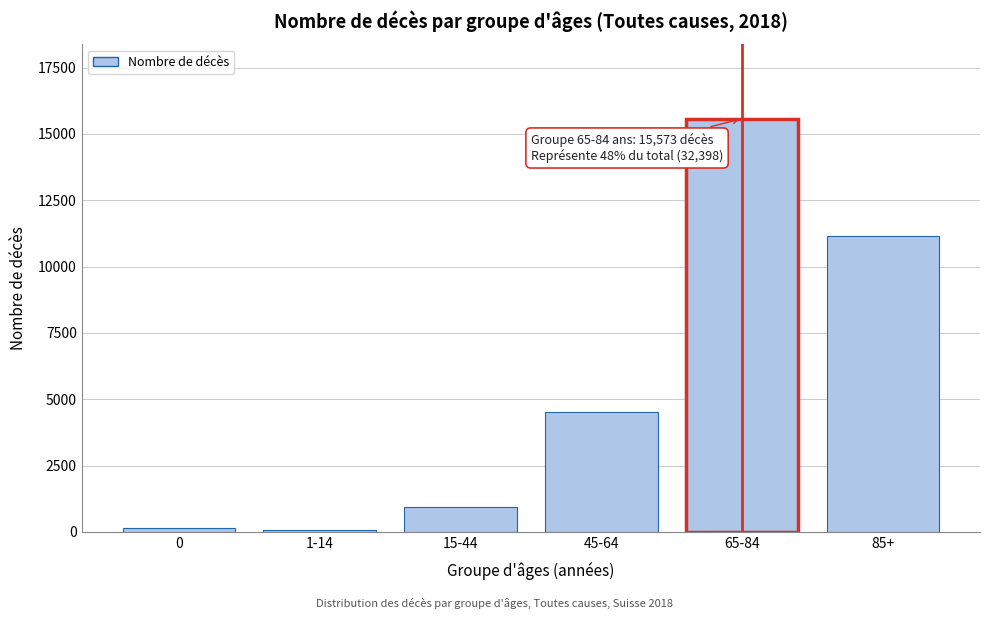

Reading left to right, list all the values displayed in this chart.

0=154	1-14=63	15-44=946	45-64=4504	65-84=15573	85+=11158